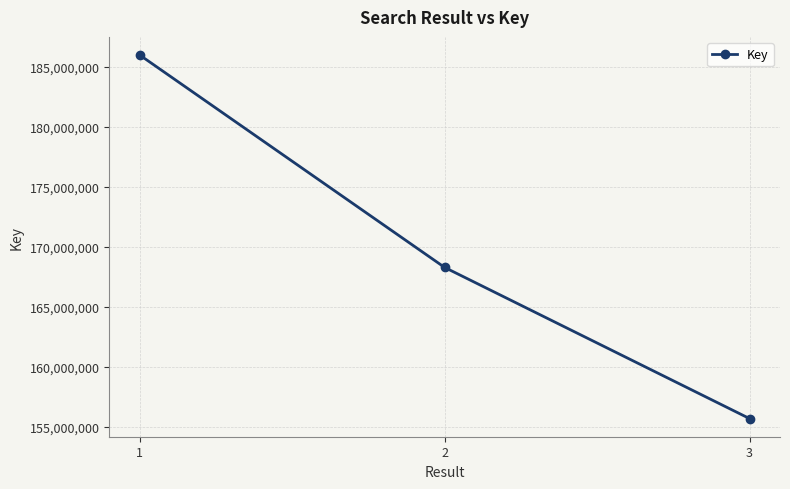

What is the sum of all values?

509956181